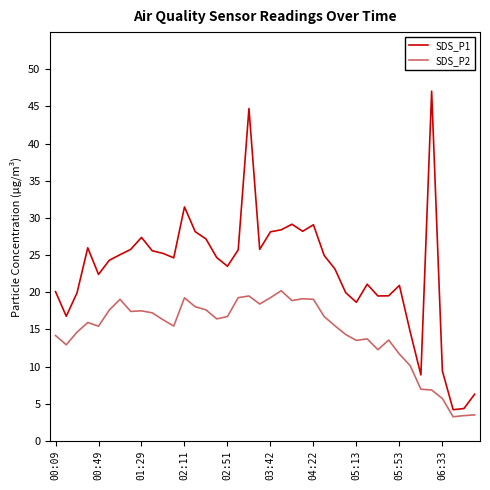

At how many categories does at least one series exceed 11?

35